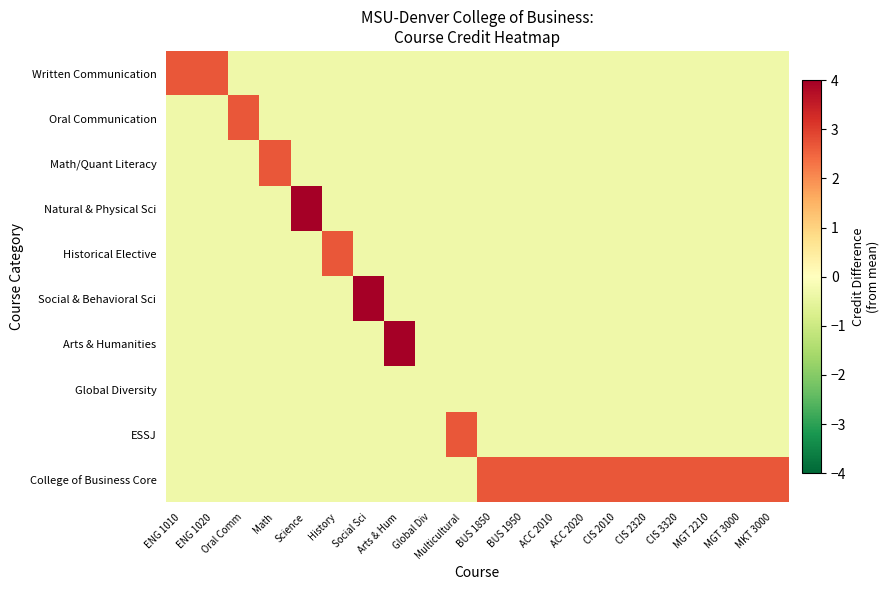

At which category is the sum across all series the highest?

Science